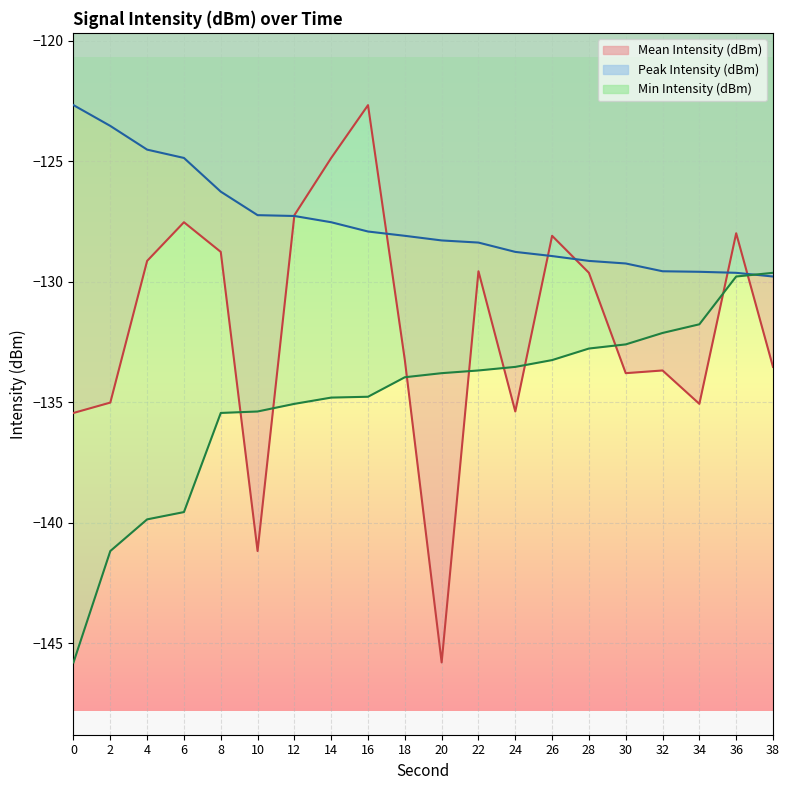

Is this an area chart (filled region under the line)?

No